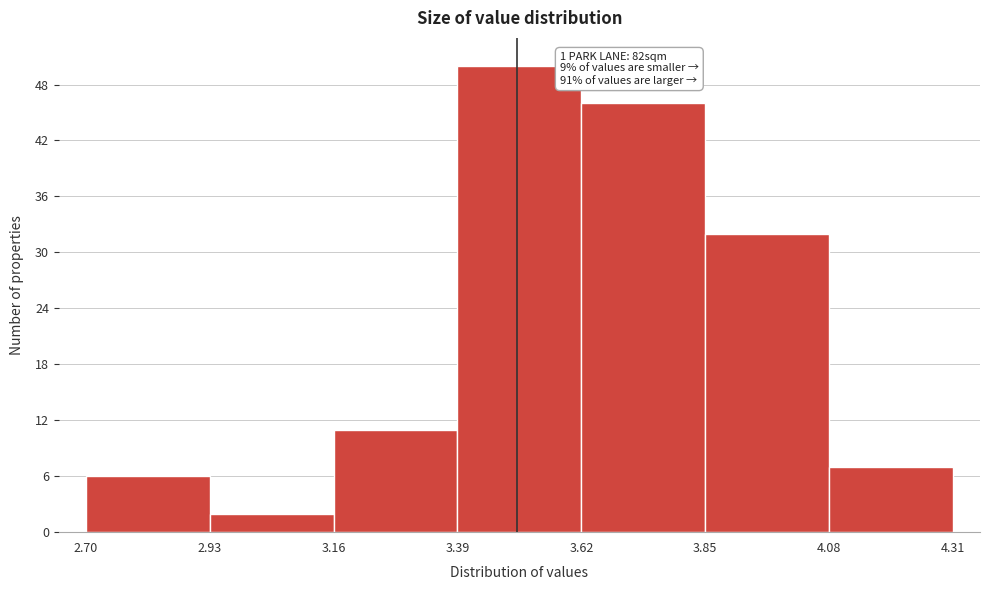

Over which range of the x-axis is the bar tallest?

3.39 to 3.62